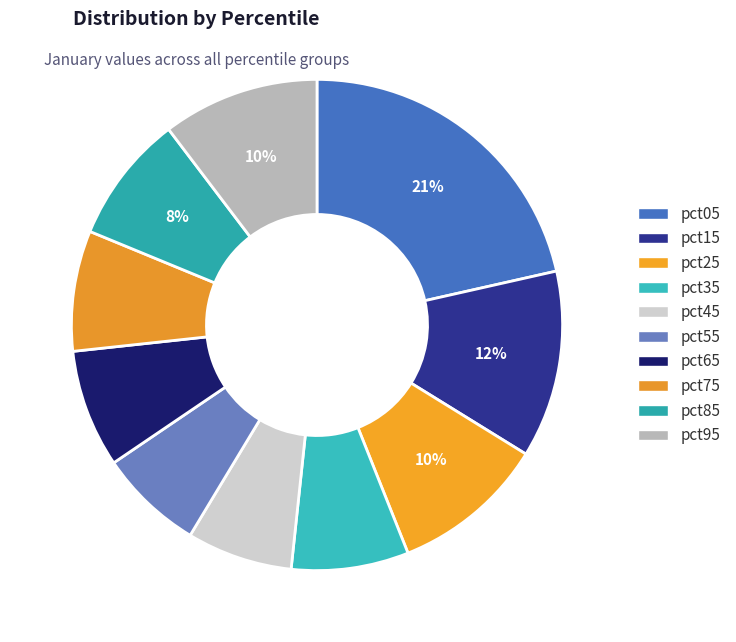

Does pct15 account for over 50% of the chart?

No